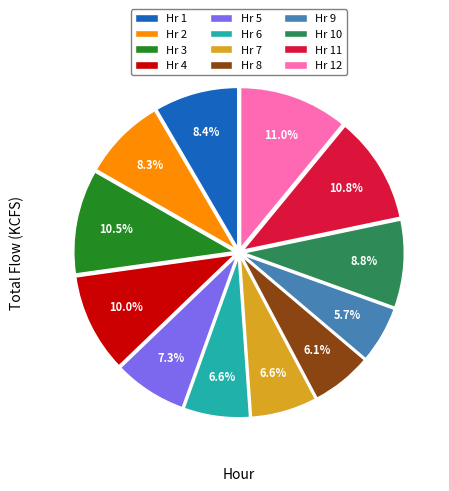

What portion of the pie excludes Hr 11?

89.2%